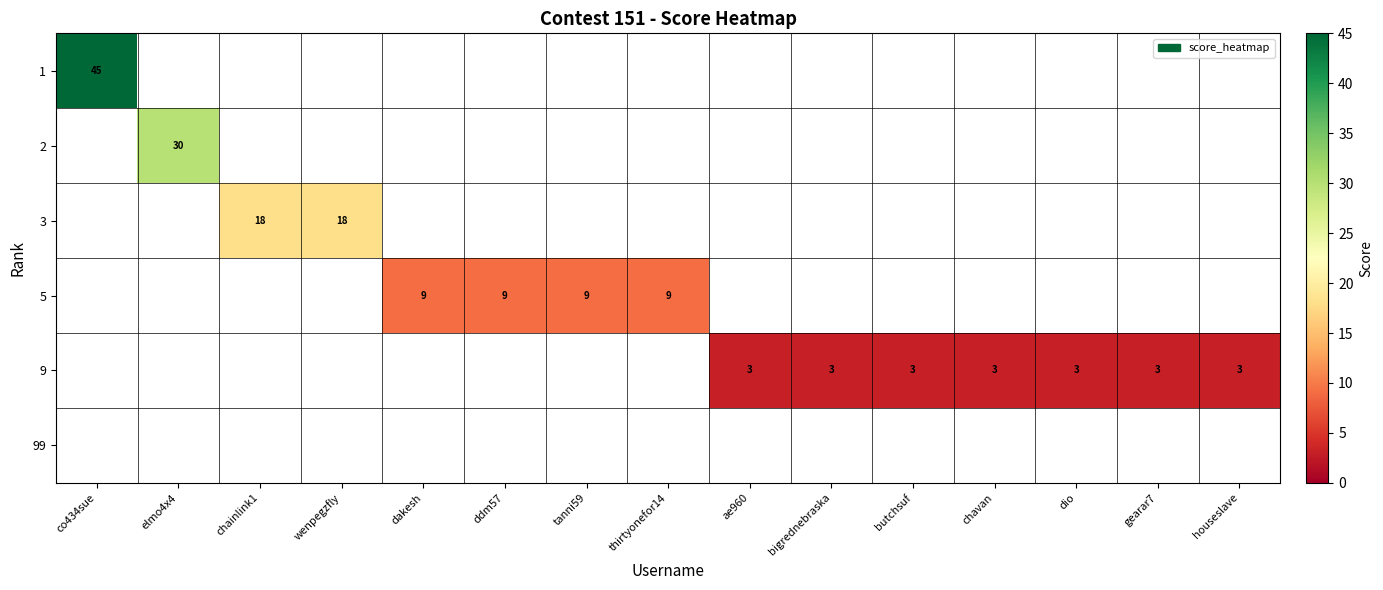

Which has a higher value, houseslave or bigrednebraska?

bigrednebraska